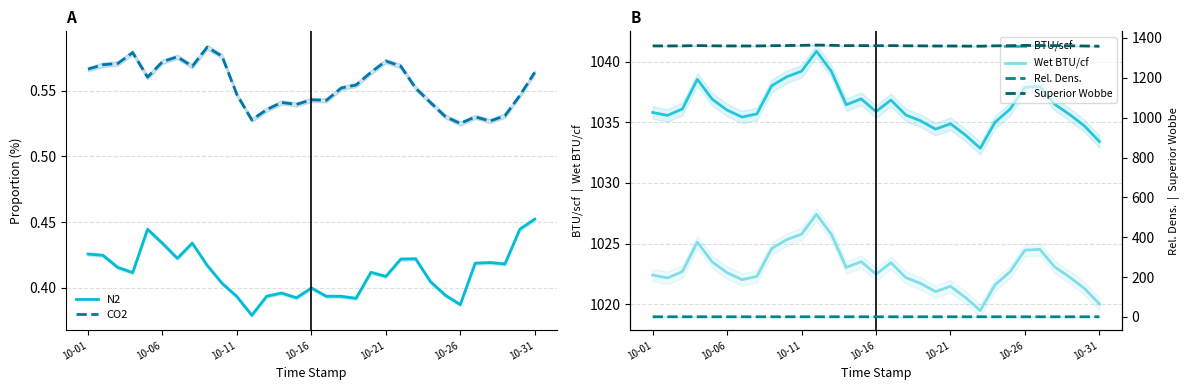

True or false: CO2 and N2 cross at least once.

False